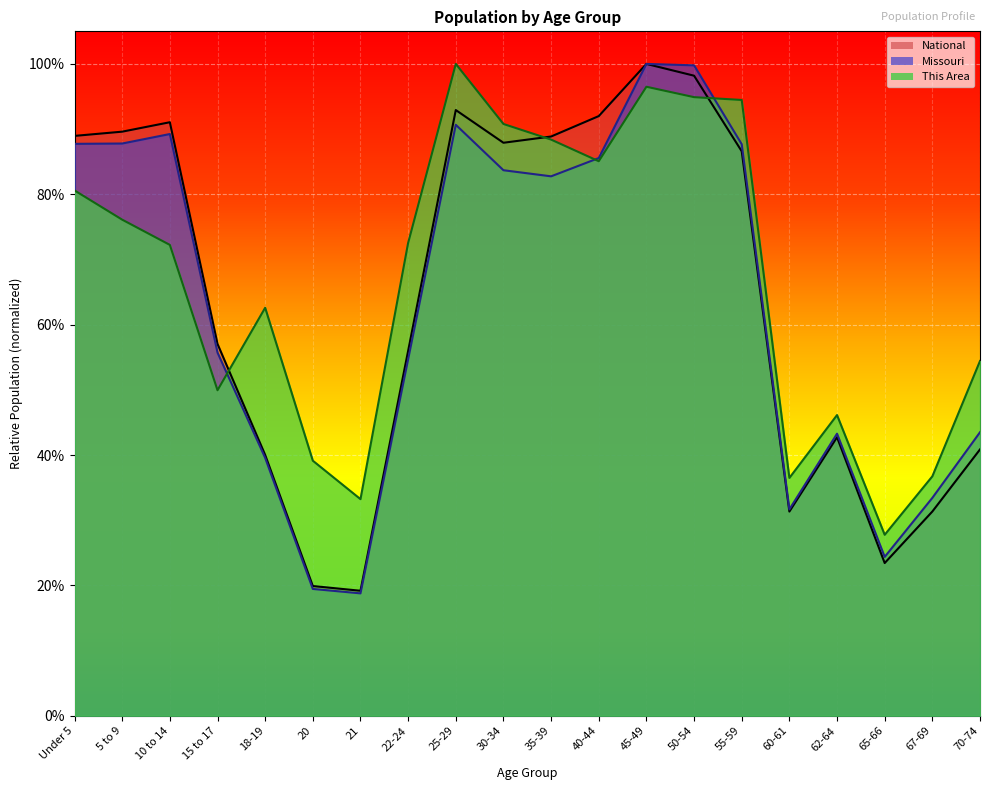

At 25-29, list the series in order from largest to smallest.

This Area, National, Missouri